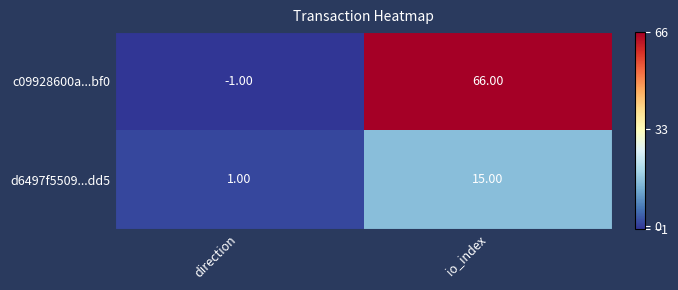

What is the difference between the highest and lowest values at io_index?

51